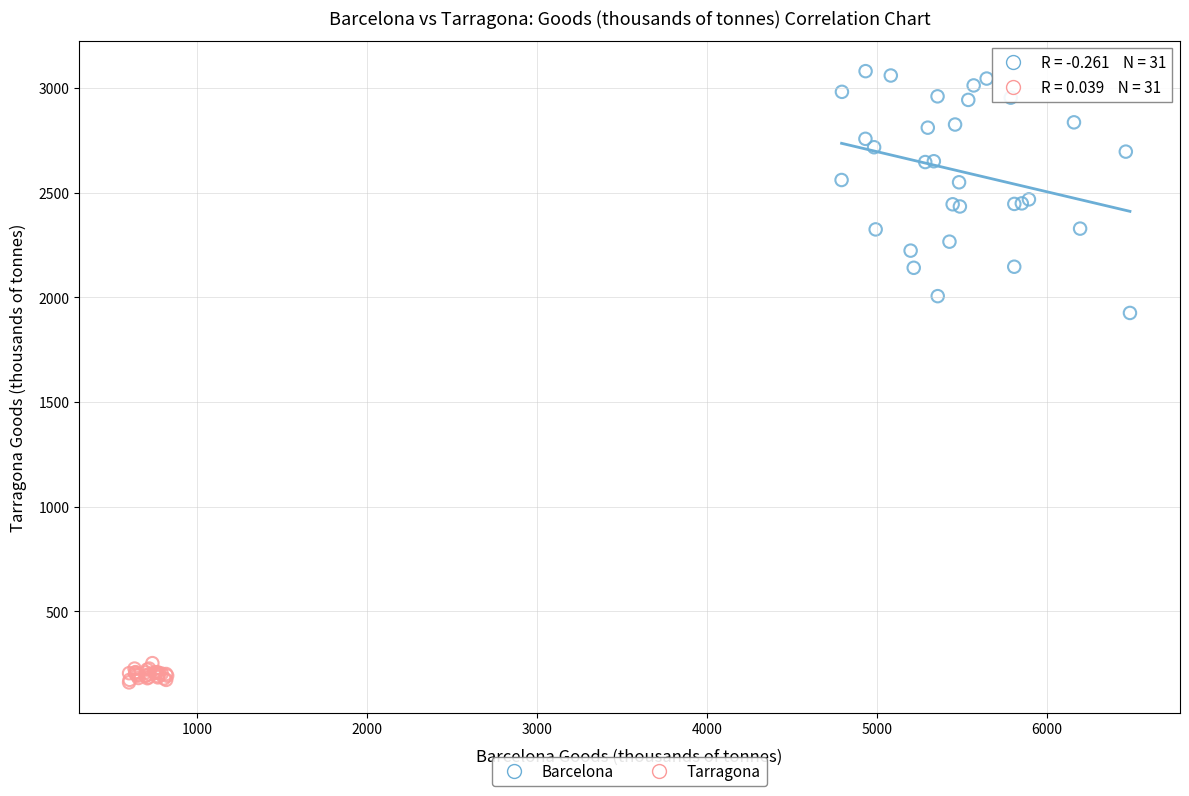

Which series has the widest spread of Y values?

Barcelona